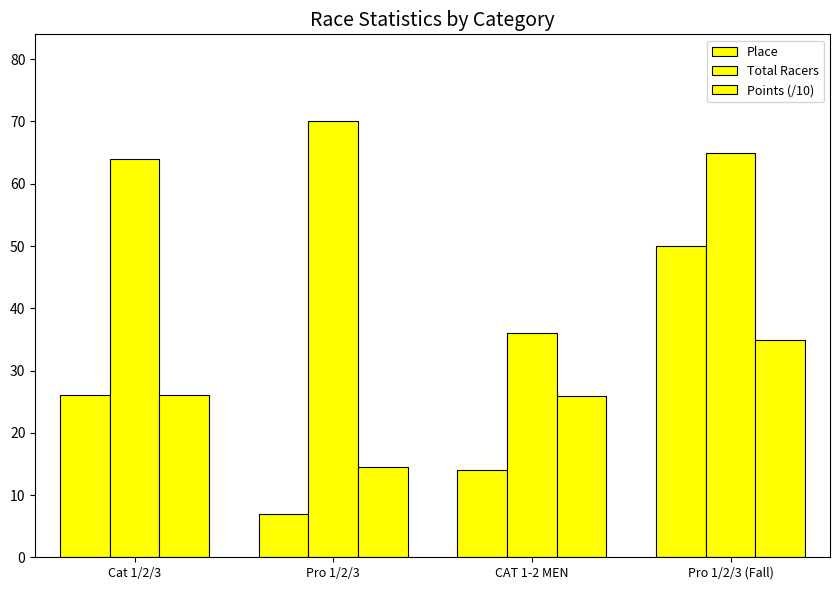

How many series are shown in this chart?

3